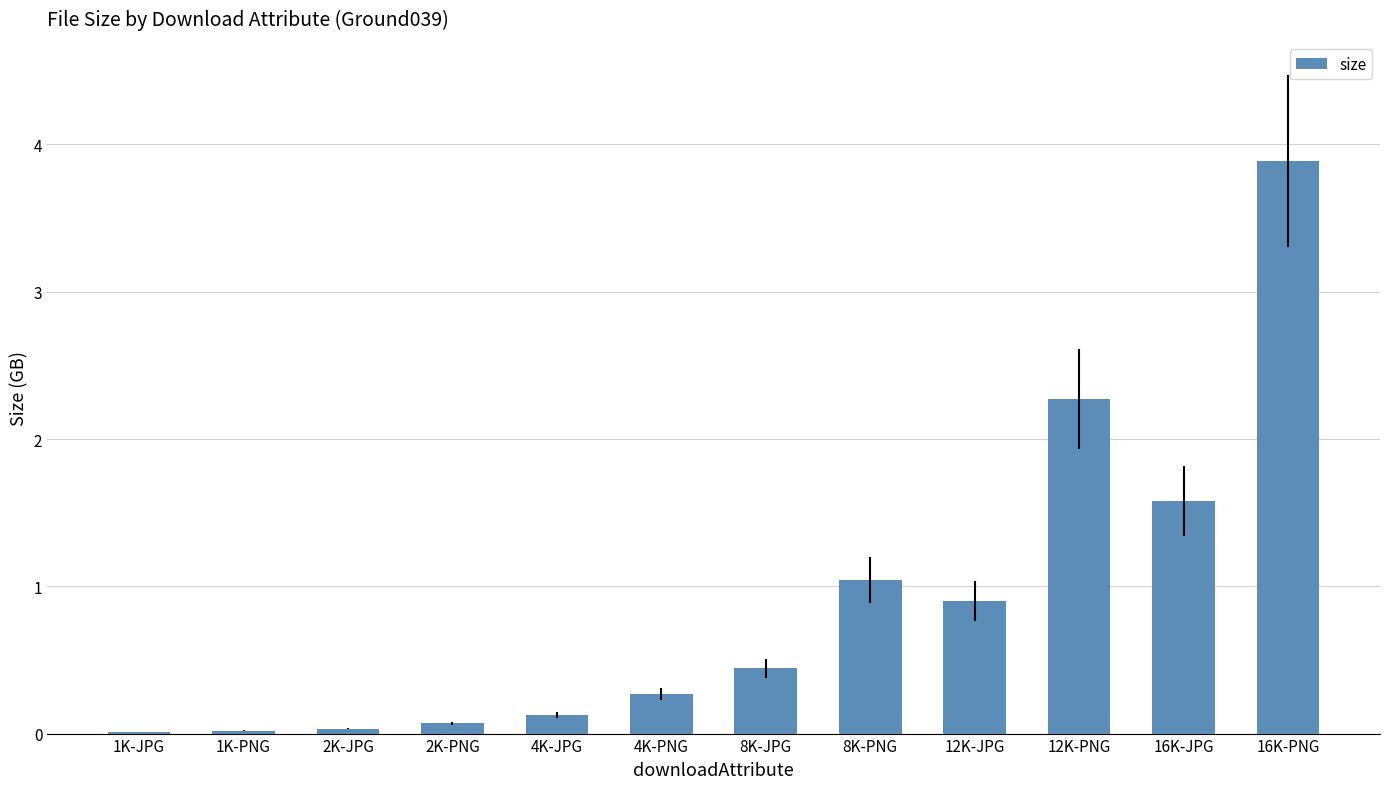

Are the bars grouped side by side (vs. stacked)?

No